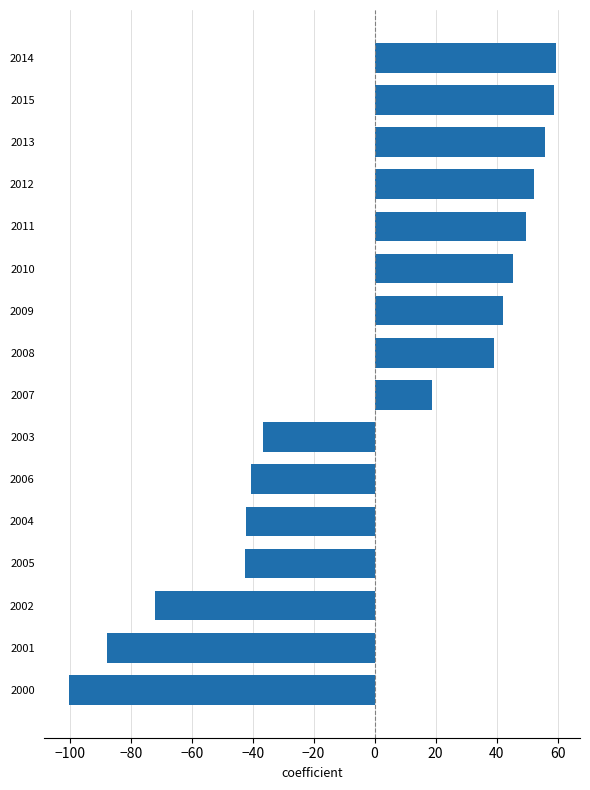

Which label corresponds to the smallest value in the chart?

2000